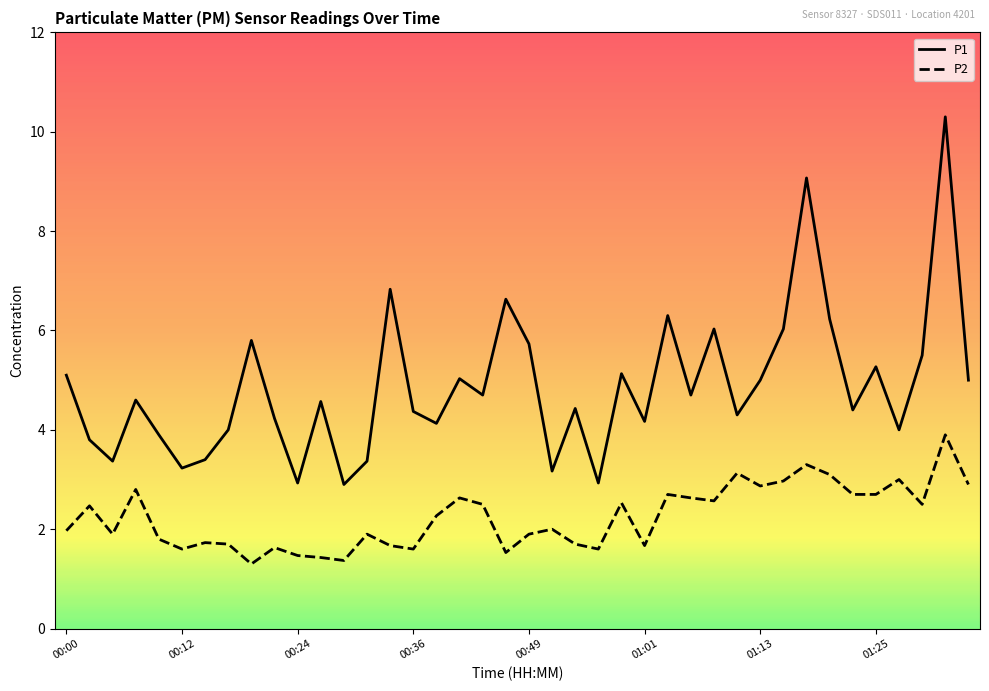

How many lines are shown in the chart?

2